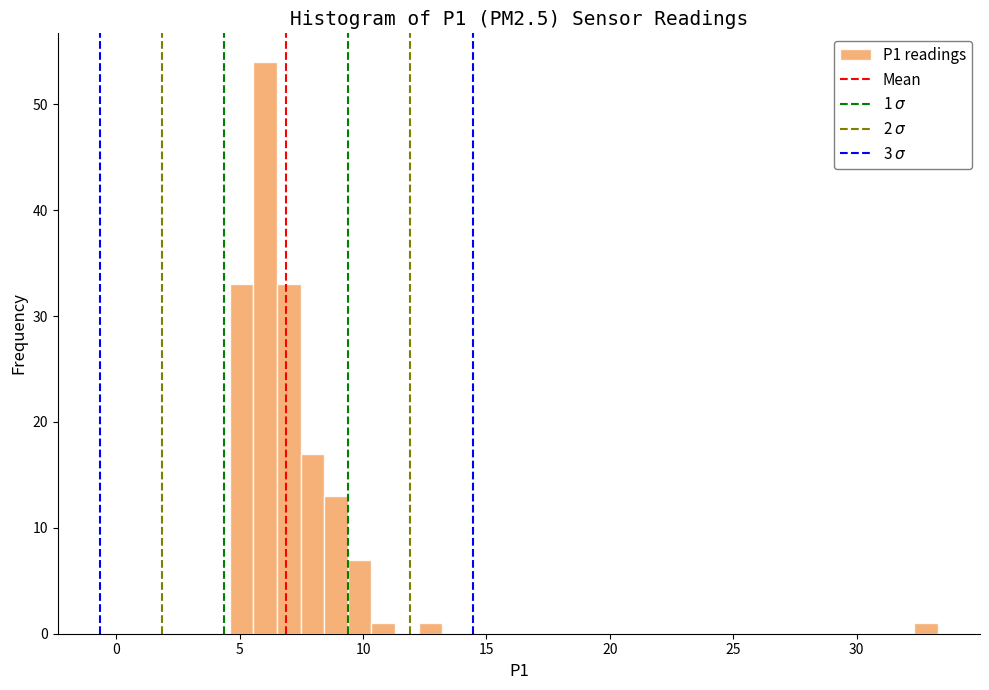

Read against the x-axis, roughly where is the centre of the tallest bar?

6.0